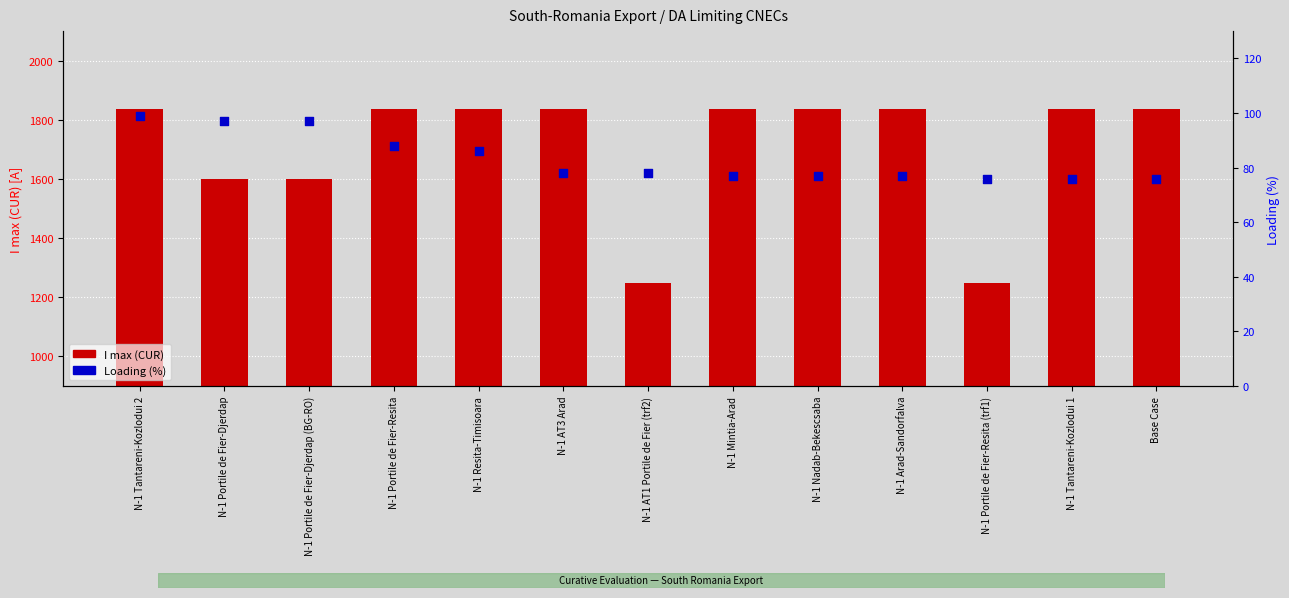

Which series reaches the maximum Y coordinate?

I max (CUR)